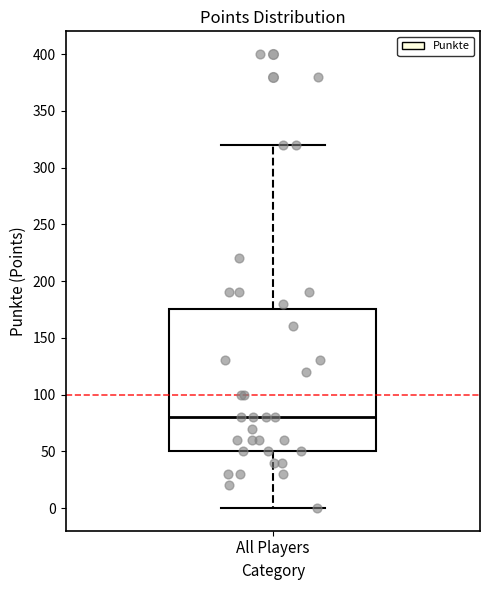

Read this box plot against the y-axis: the position of the median line, the range covered by the box, and the ends of both whiskers. The values are not printed on the chart, so give them approximately, as read against the axis.

median 80, box 50 to 175, whiskers 0 to 320